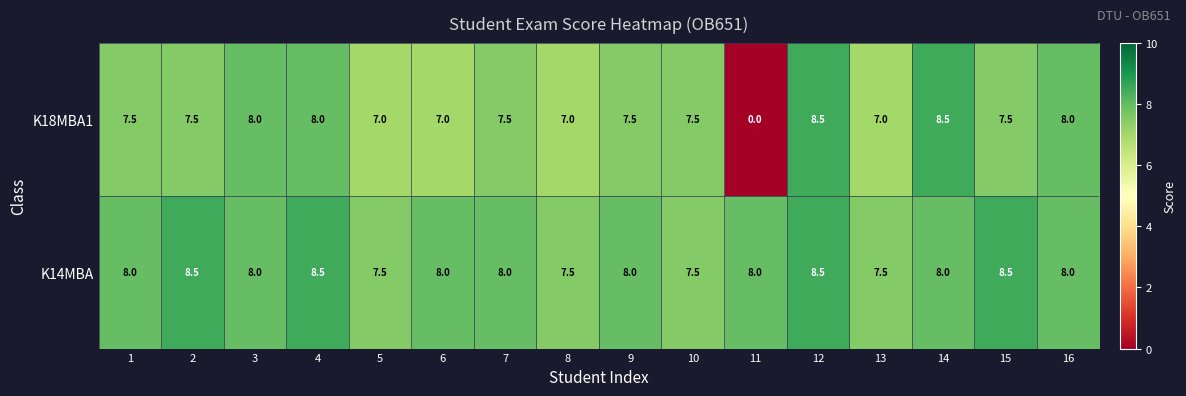

The value of K18MBA1 at 12 is 8.5. True or false?

True